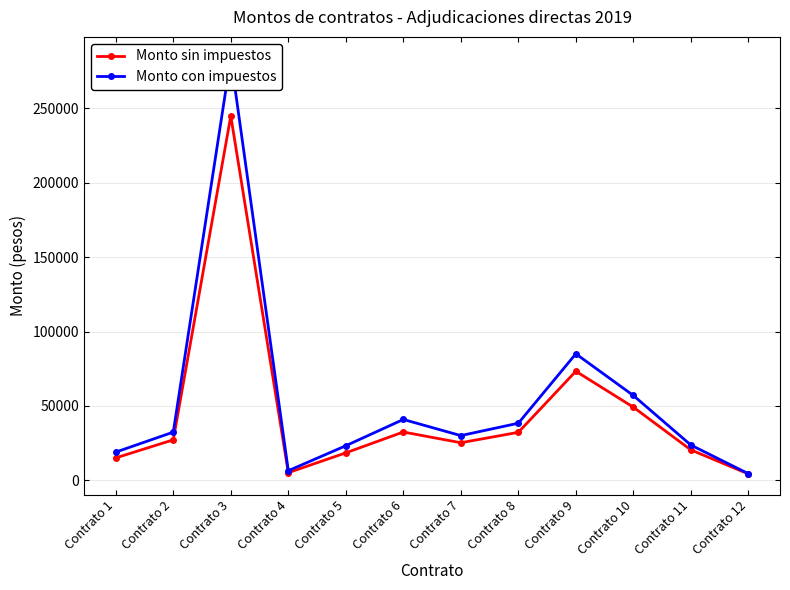

In Monto sin impuestos, how many points are lower than both neighbors (excluding endpoints)?

2